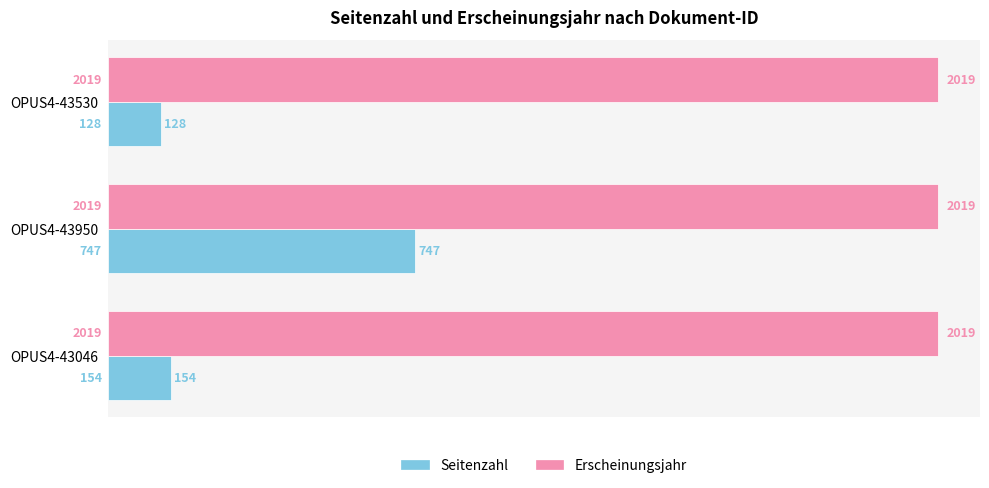

What is the greatest value displayed?

2019